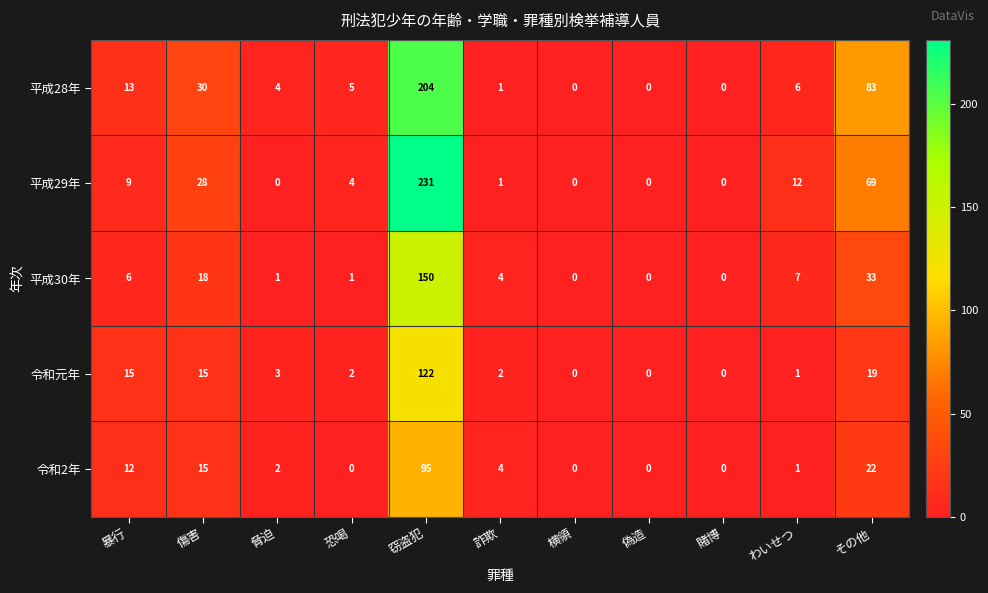

What is the difference between the 平成28年 values at 脅迫 and 傷害?

26